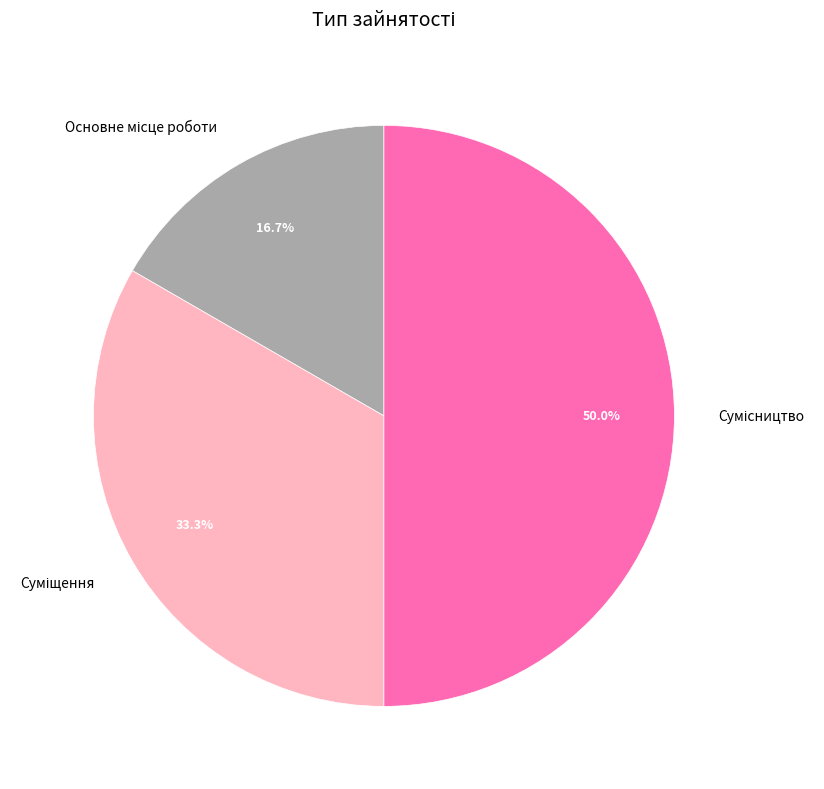

Does Сумісництво represent more than half of the total?

No